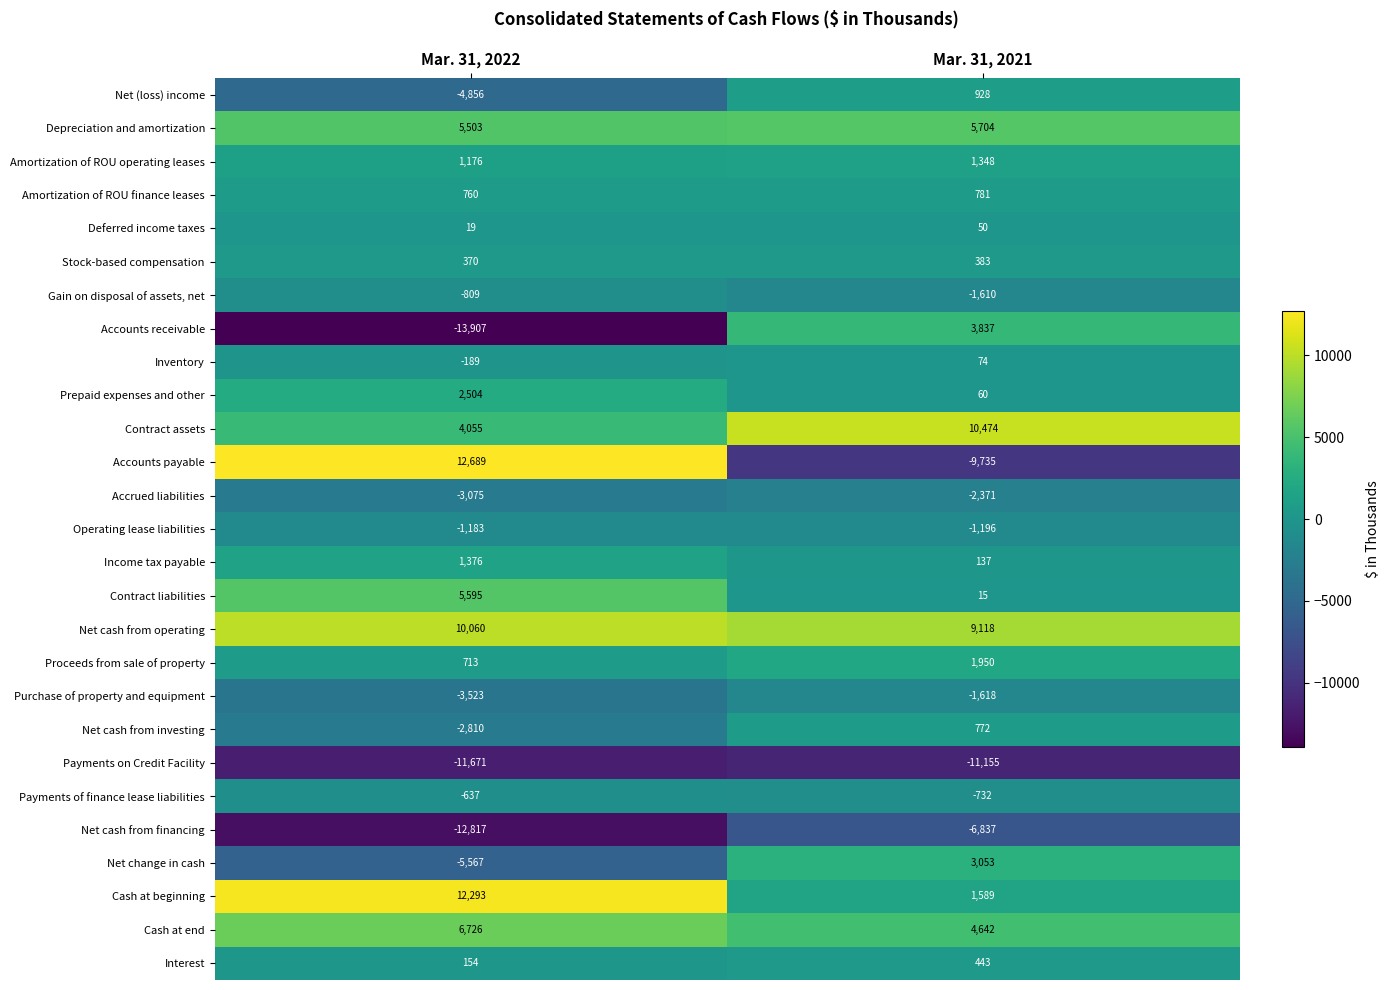

Which series changed the most between Mar. 31, 2022 and Mar. 31, 2021?

Accounts payable